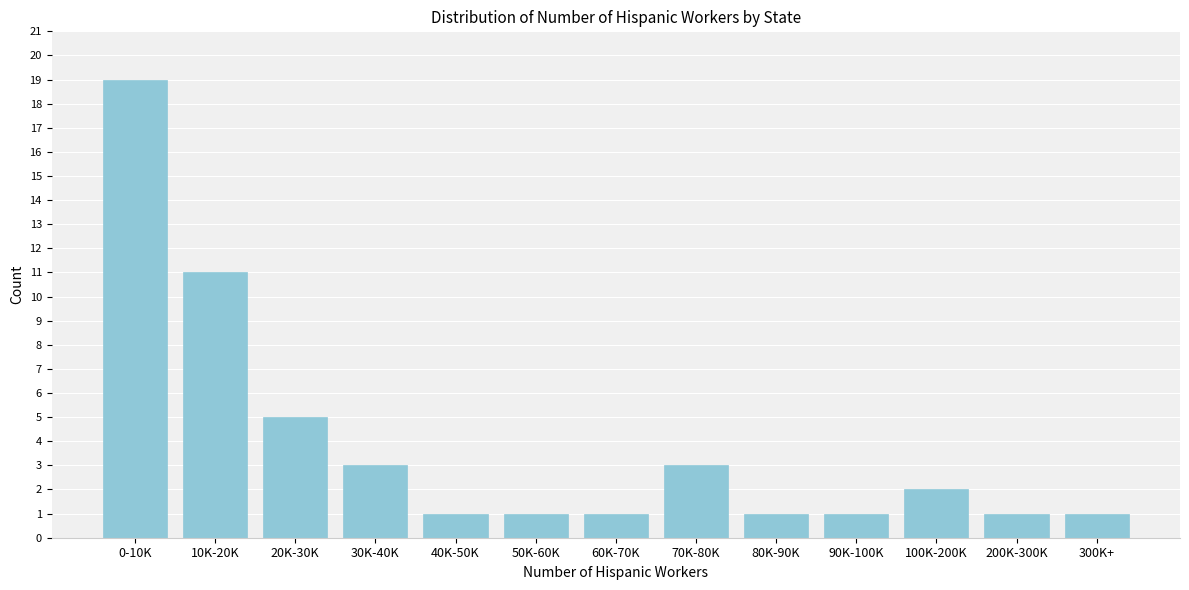

Reading left to right, extract all data points from this chart.

0-10K=19	10K-20K=11	20K-30K=5	30K-40K=3	40K-50K=1	50K-60K=1	60K-70K=1	70K-80K=3	80K-90K=1	90K-100K=1	100K-200K=2	200K-300K=1	300K+=1